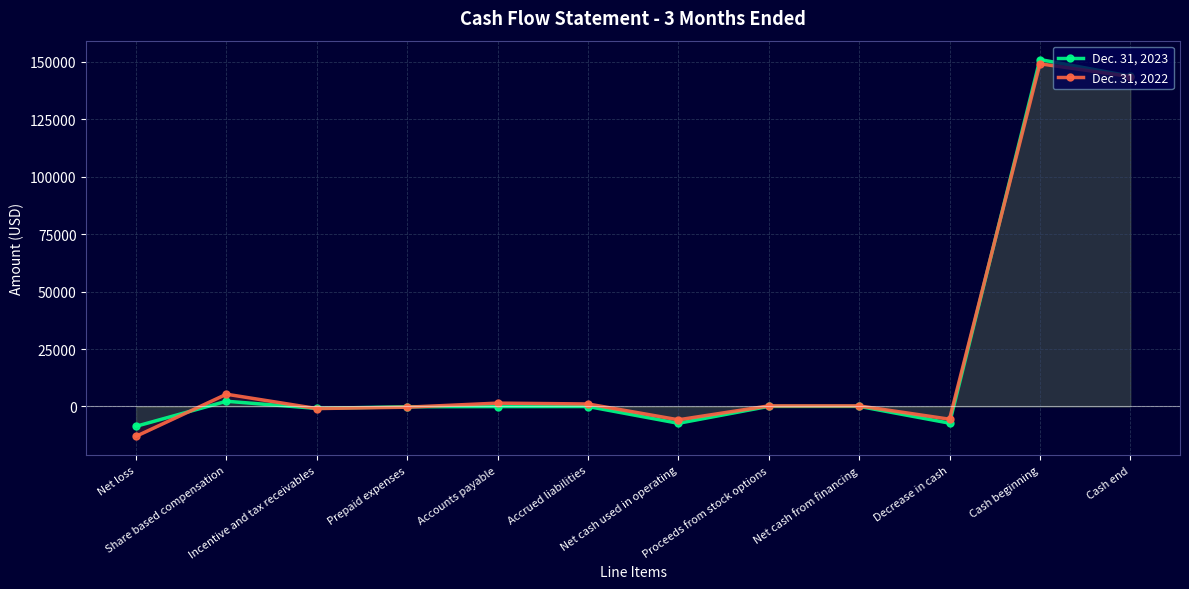

The value of Dec. 31, 2023 at Accrued liabilities is -9. True or false?

True